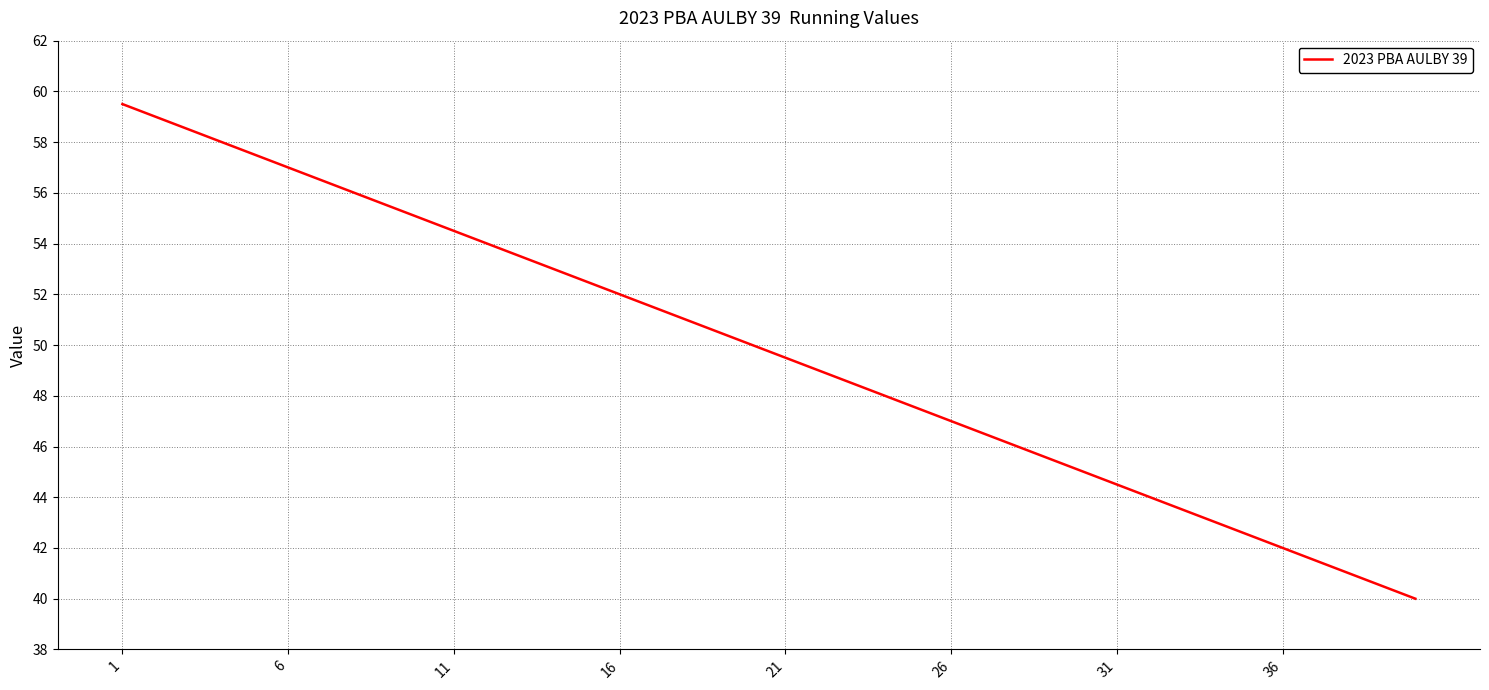

How many lines are shown in the chart?

1